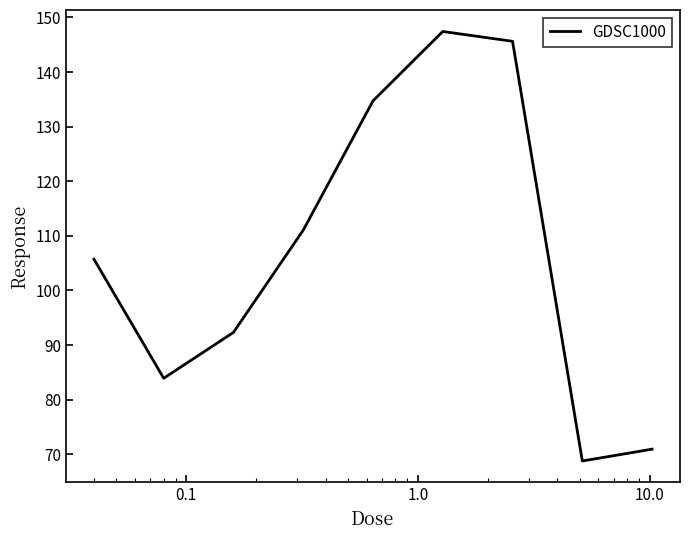

What is the smallest value displayed?

68.8